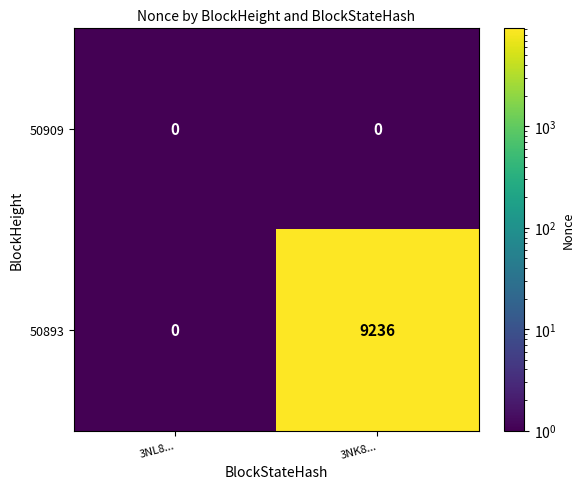

At 3NK8..., list the series in order from smallest to largest.

50909, 50893